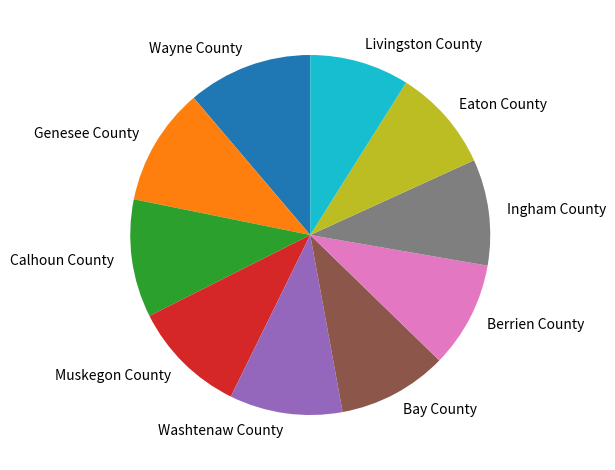

Do Berrien County and Muskegon County together represent more than half of the pie?

No